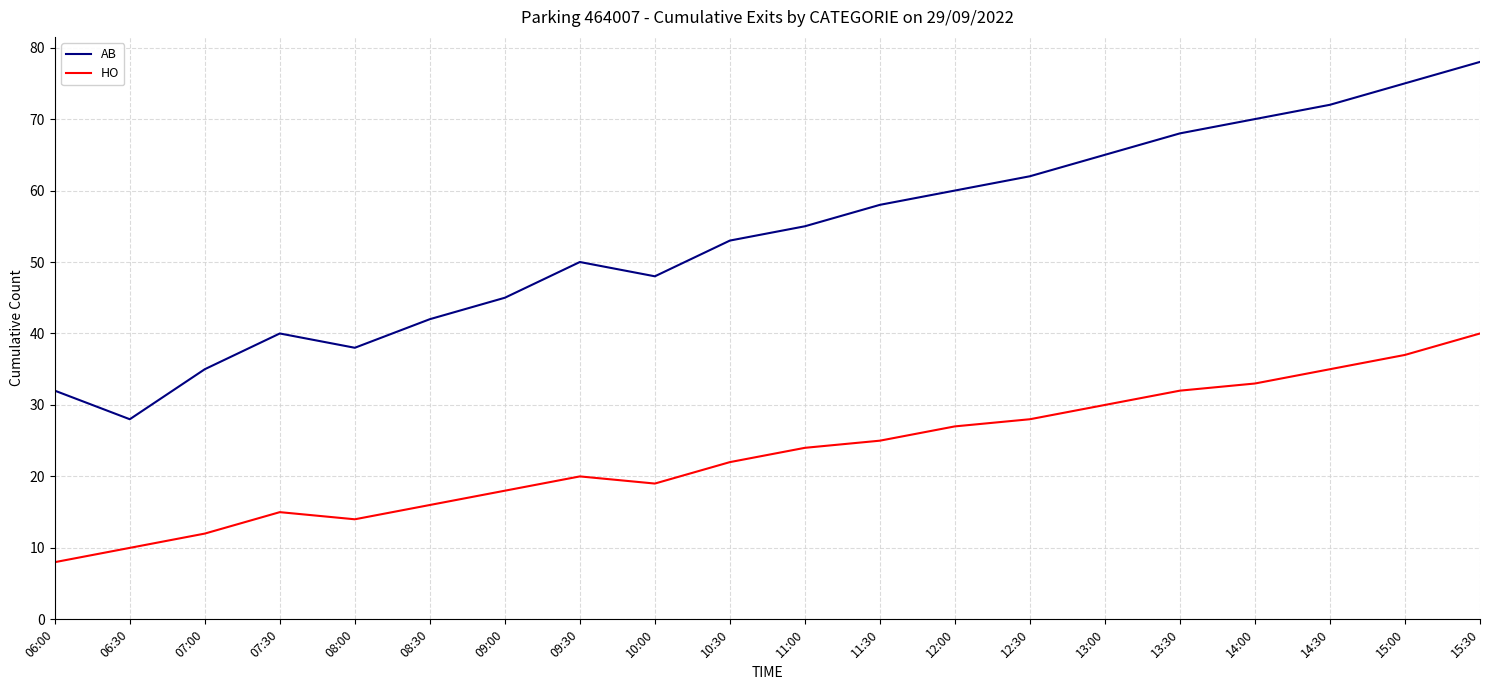

Is the value of HO at 13:30 greater than the value of AB at 12:00?

No